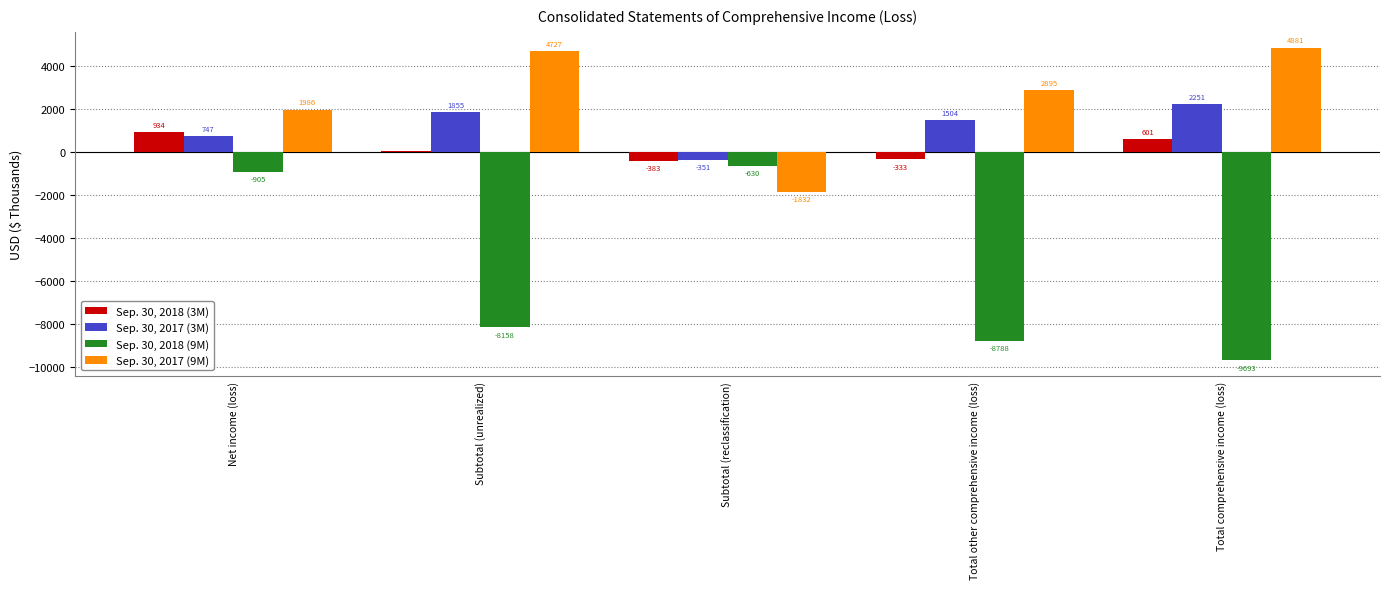

Reading left to right, list all the values displayed in this chart.

Sep. 30, 2018 (3M): Net income (loss)=934	Subtotal (unrealized)=50	Subtotal (reclassification)=-383	Total other comprehensive income (loss)=-333	Total comprehensive income (loss)=601
Sep. 30, 2017 (3M): Net income (loss)=747	Subtotal (unrealized)=1855	Subtotal (reclassification)=-351	Total other comprehensive income (loss)=1504	Total comprehensive income (loss)=2251
Sep. 30, 2018 (9M): Net income (loss)=-905	Subtotal (unrealized)=-8158	Subtotal (reclassification)=-630	Total other comprehensive income (loss)=-8788	Total comprehensive income (loss)=-9693
Sep. 30, 2017 (9M): Net income (loss)=1986	Subtotal (unrealized)=4727	Subtotal (reclassification)=-1832	Total other comprehensive income (loss)=2895	Total comprehensive income (loss)=4881